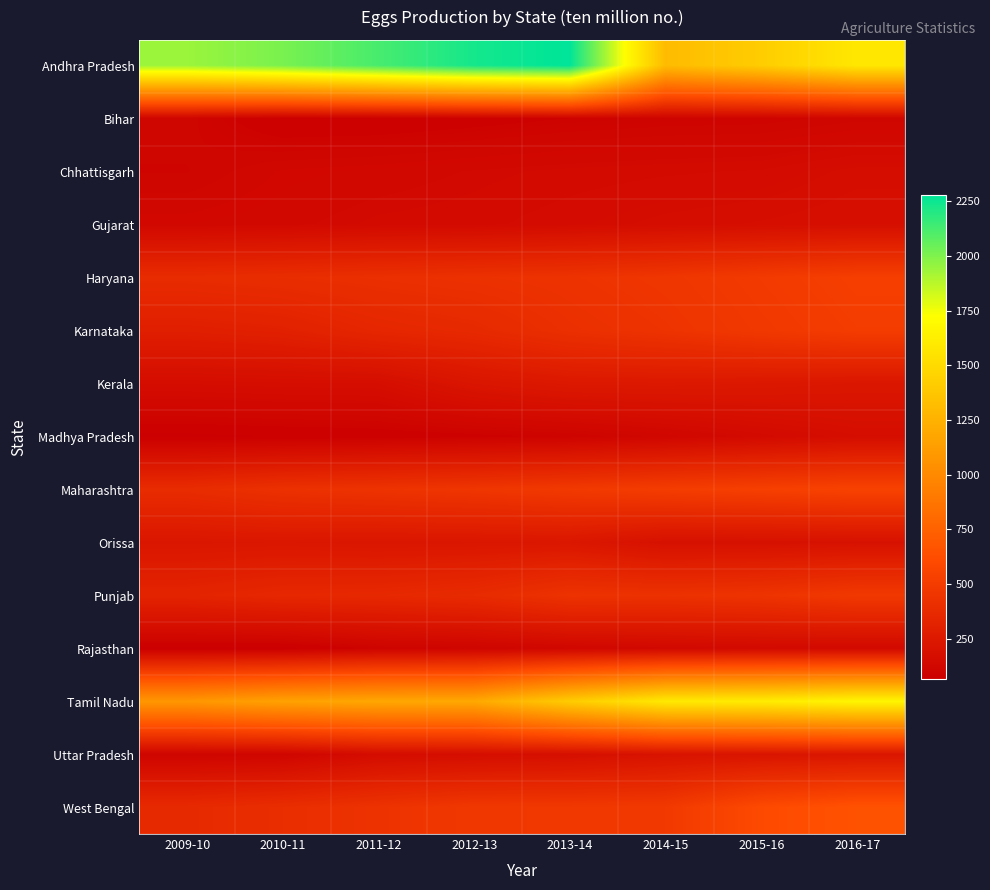

At which category is the sum across all series the highest?

2016-17